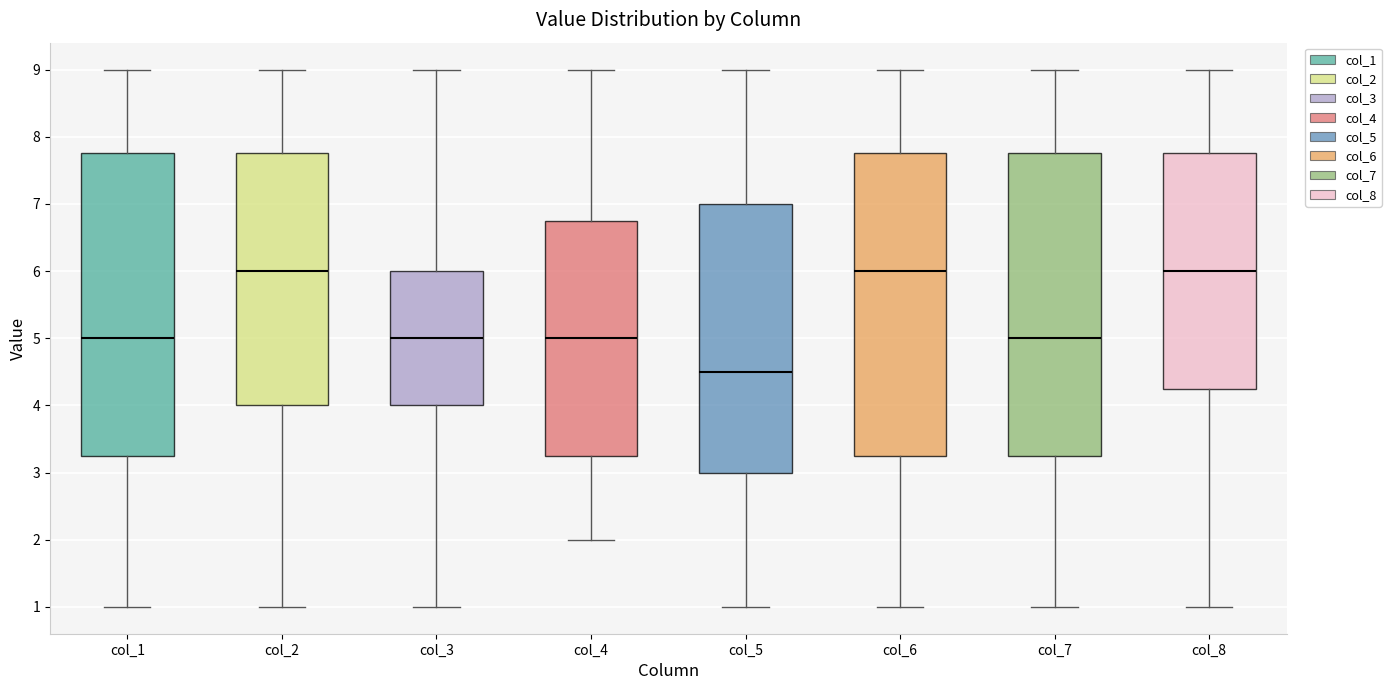

Reading left to right, transcribe this box plot: for each box, give where its median line is, the range the box spans, and where its two whiskers end, as read against the y-axis. The values are not printed on the chart, so give them approximately, as read against the axis.

col_1: median 5.0, box 3.3 to 7.8, whiskers 1.0 to 9.0
col_2: median 6.0, box 4.0 to 7.8, whiskers 1.0 to 9.0
col_3: median 5.0, box 4.0 to 6.0, whiskers 1.0 to 9.0
col_4: median 5.0, box 3.3 to 6.8, whiskers 2.0 to 9.0
col_5: median 4.5, box 3.0 to 7.0, whiskers 1.0 to 9.0
col_6: median 6.0, box 3.3 to 7.8, whiskers 1.0 to 9.0
col_7: median 5.0, box 3.3 to 7.8, whiskers 1.0 to 9.0
col_8: median 6.0, box 4.3 to 7.8, whiskers 1.0 to 9.0